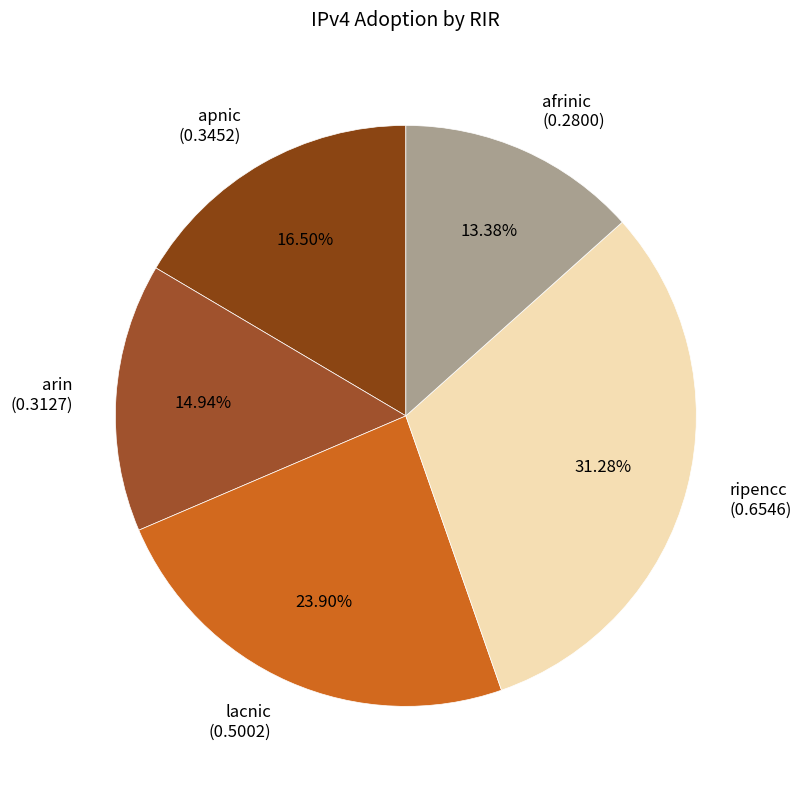

True or false: ripencc accounts for 31% of the total.

True